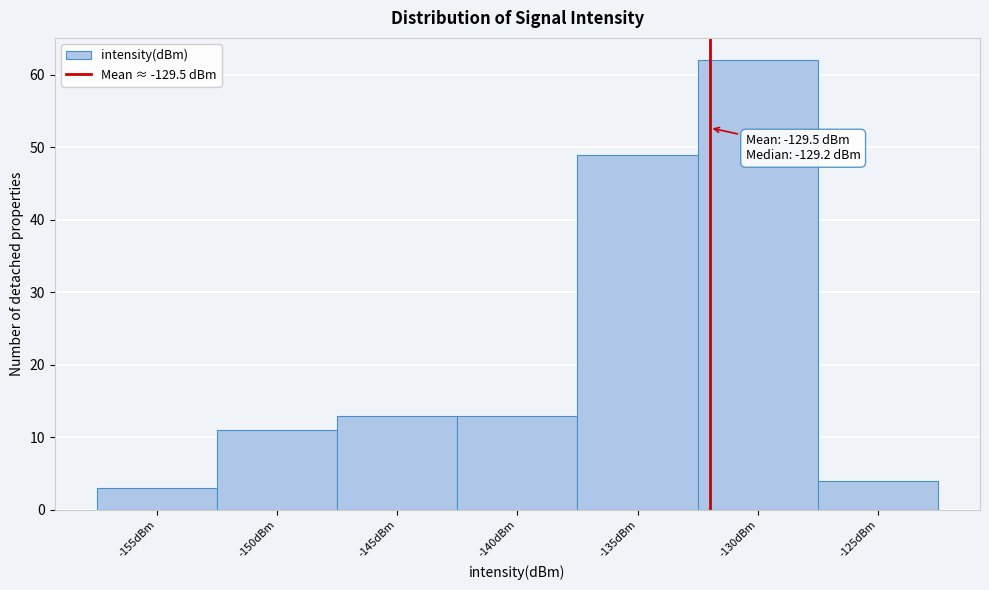

Reading left to right, what are all the values shown in this chart?

3	11	13	13	49	62	4